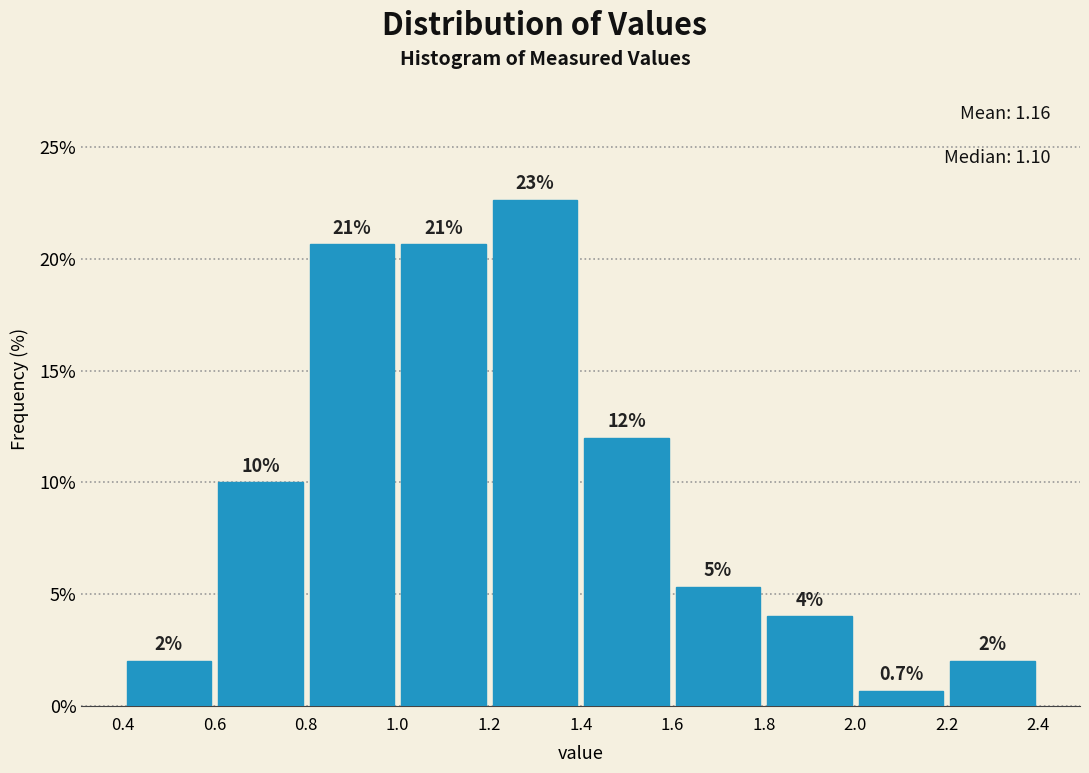

Over which range of the x-axis is the bar tallest?

1.2 to 1.4